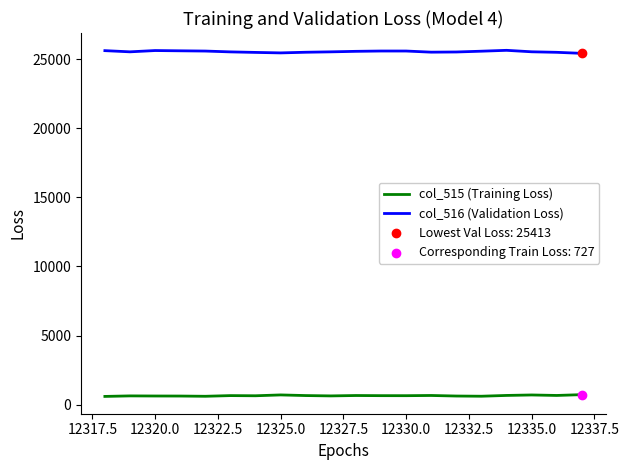

True or false: col_516 (Validation Loss) and col_515 (Training Loss) cross at least once.

False